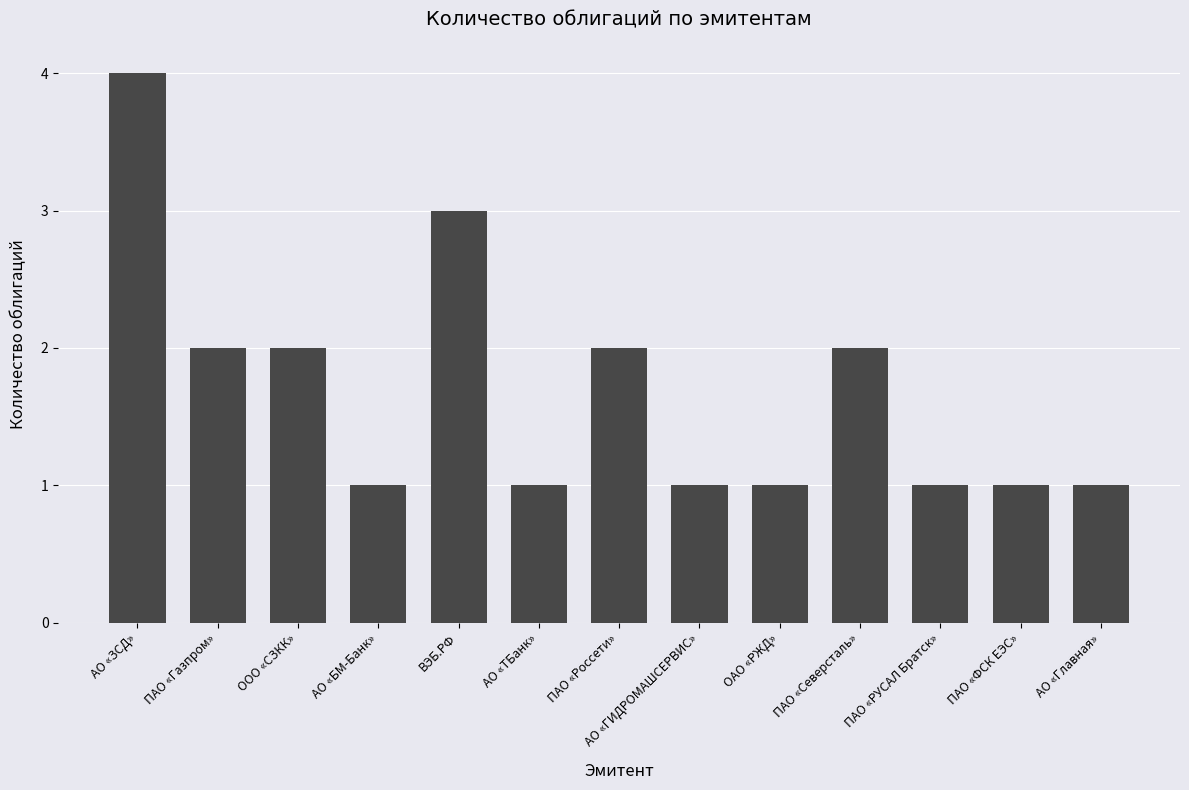

What is the difference between the maximum and second lowest values?

3